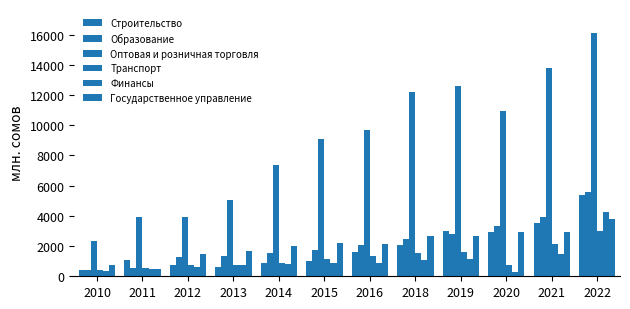

The Образование series shows 5601.6 at 2022. True or false?

True